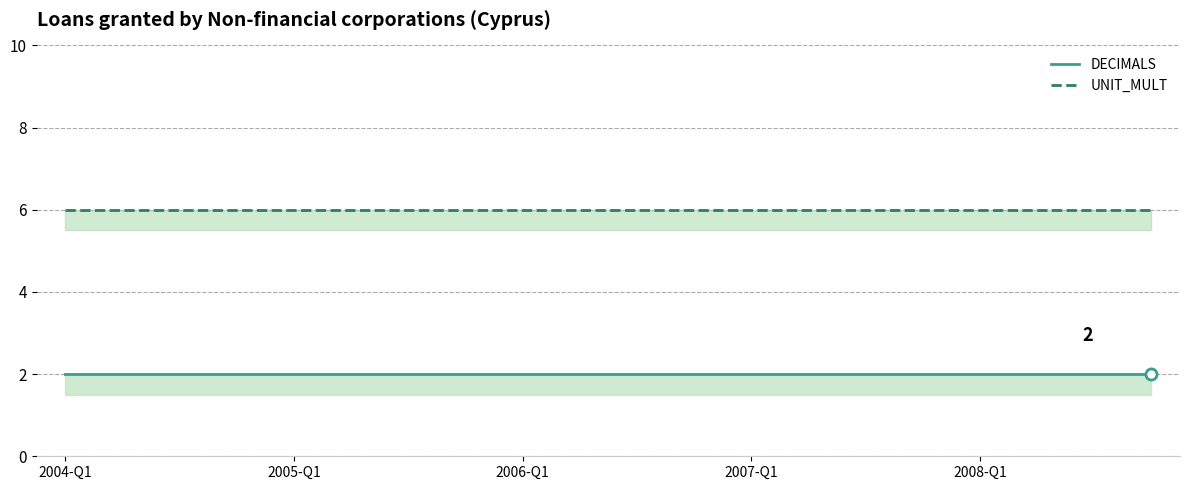

Count the number of data series in this chart.

2